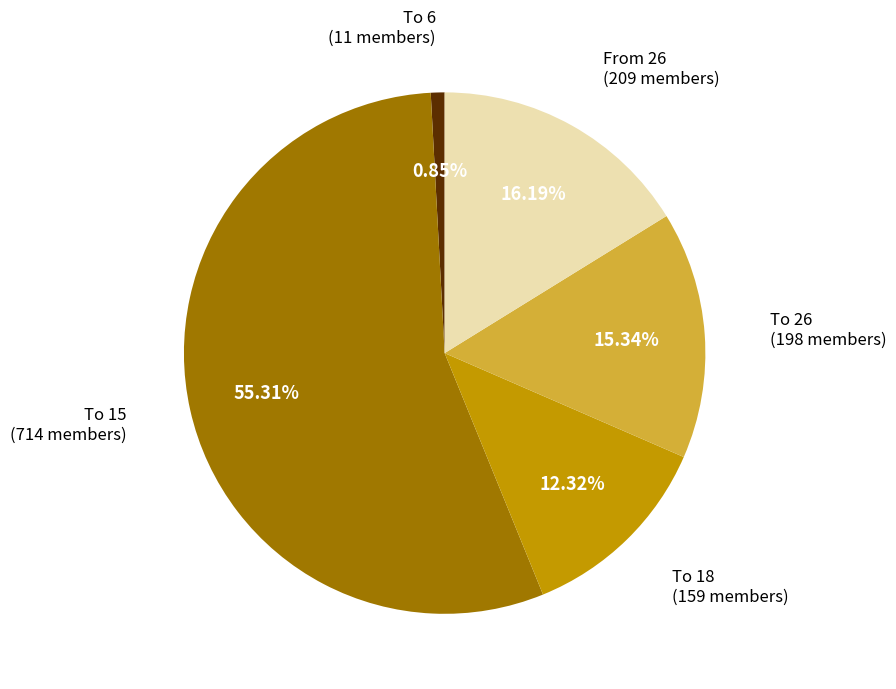

Approximately how many times larger is the value at To 26 (198 members) compared to To 18 (159 members)?

1.2